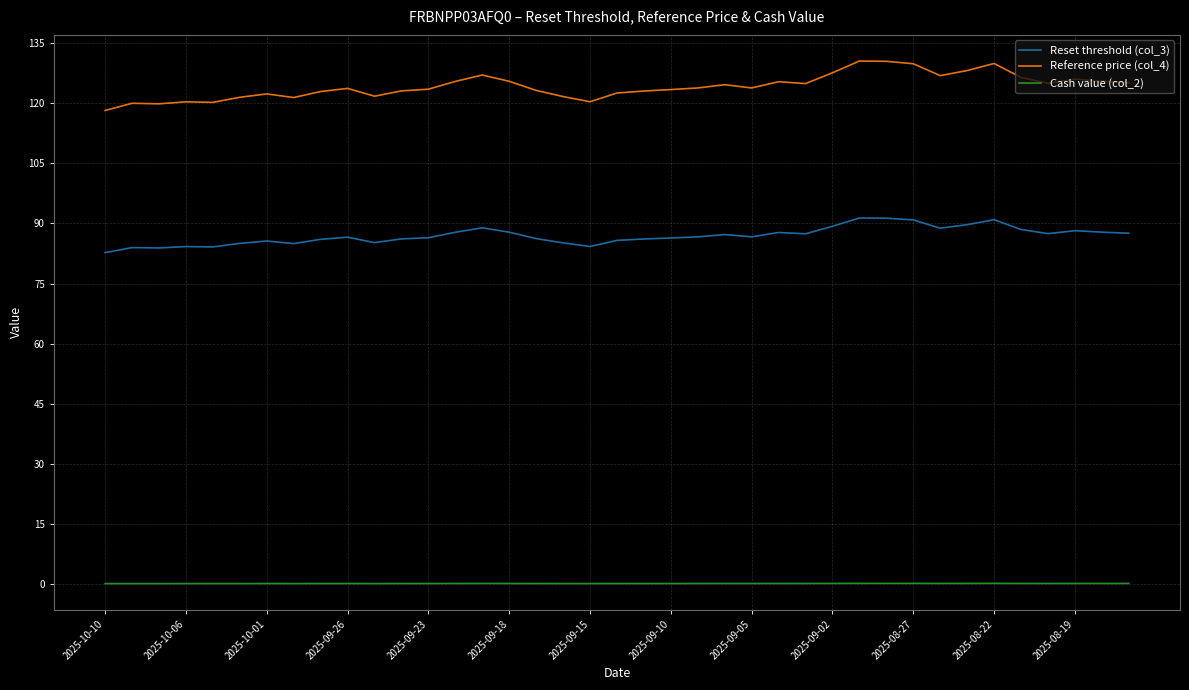

True or false: Cash value (col_2) has more than 2 interior local peaks.

True